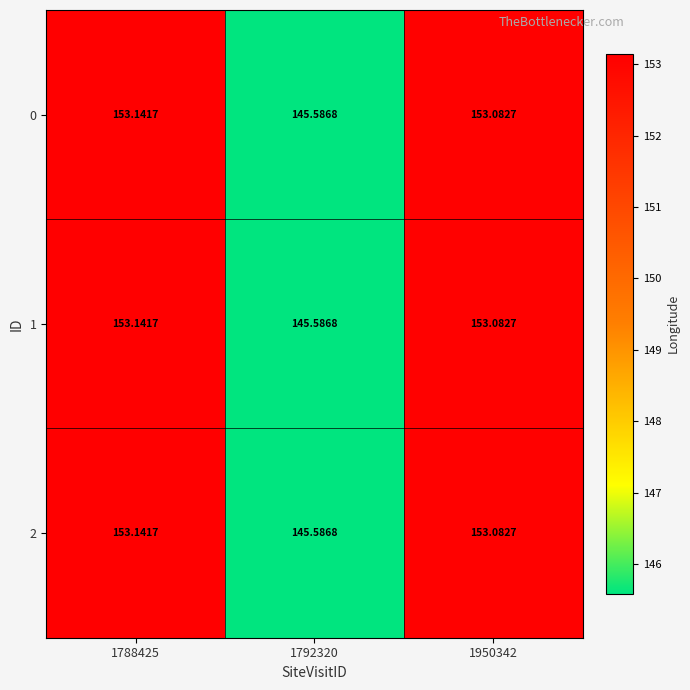

Is the value of 0 at 1950342 greater than the value of 2 at 1788425?

No